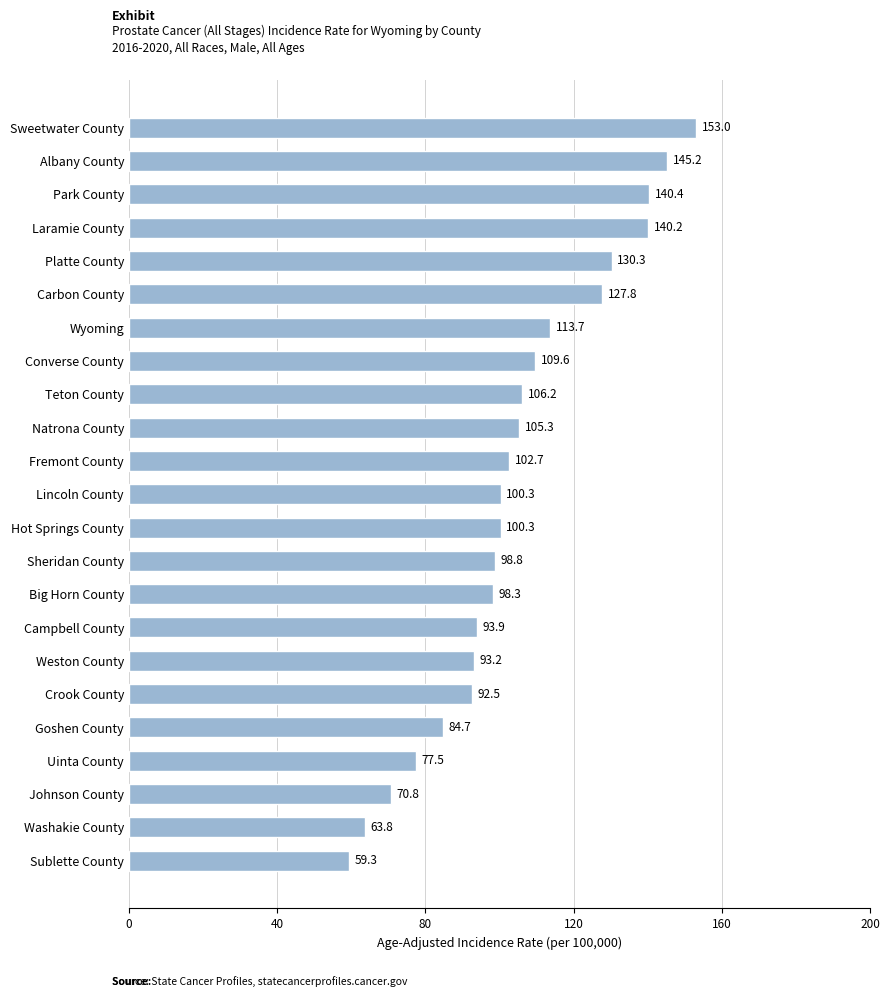

Where is the data nearest to the value 106?

Teton County